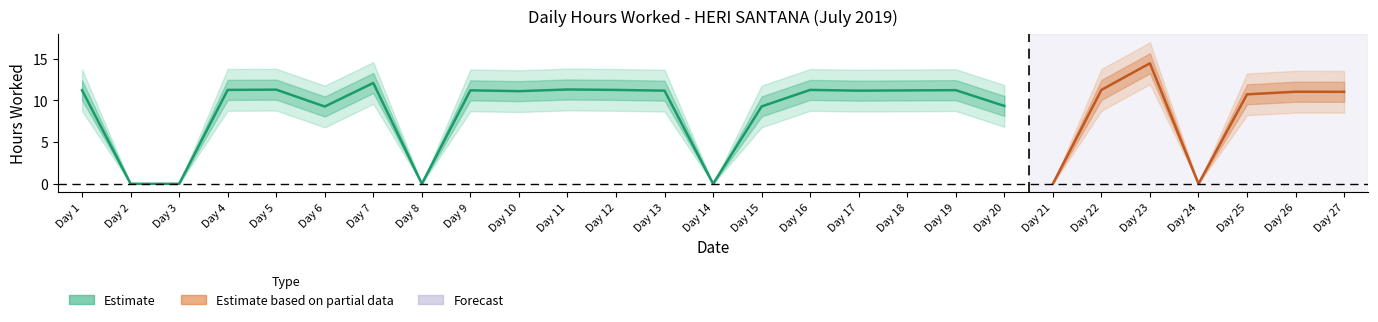

Where is the first local maximum?

5